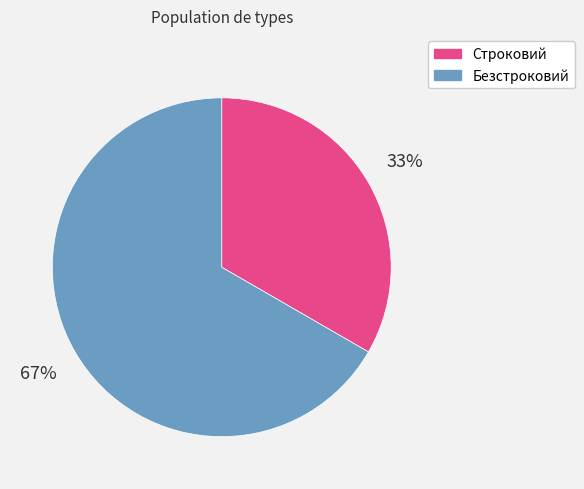

Count the number of slices in the pie.

2